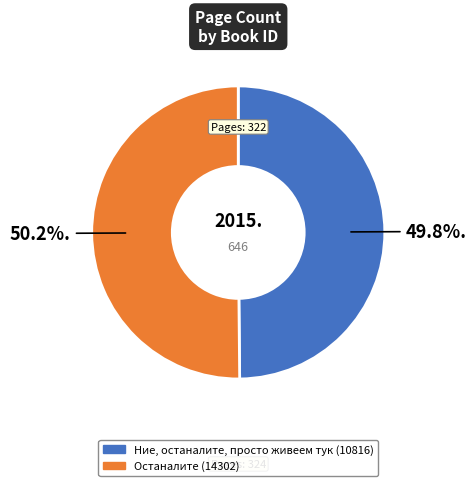

Is there a majority slice in this chart?

Yes